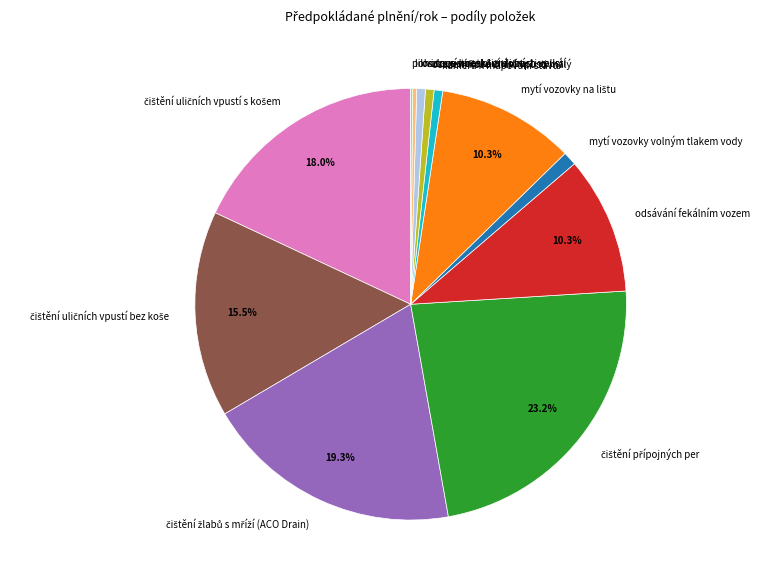

To the nearest percent, what percentage of the pie is mytí vozovky volným tlakem vody?

1%